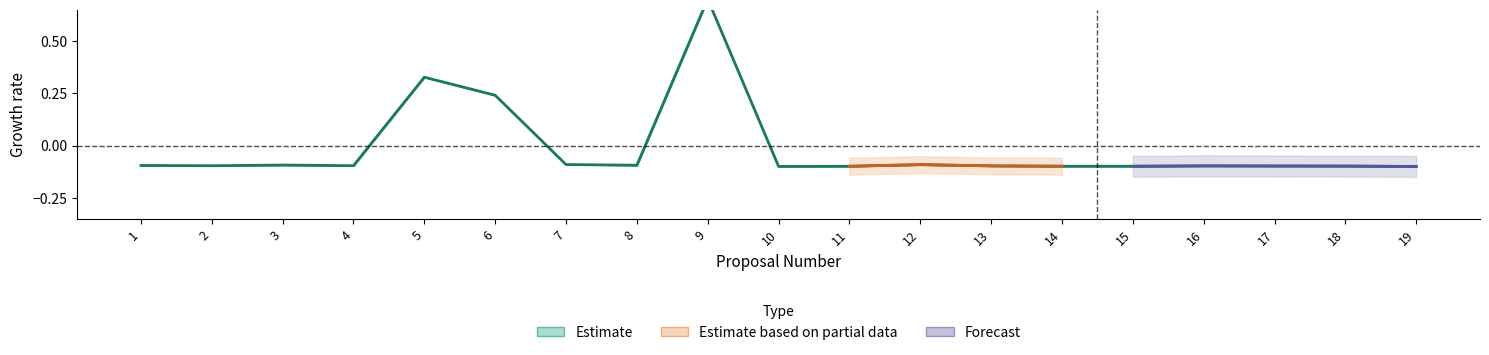

Reading left to right, transcribe all the data shown in this chart.

-0.1	-0.1	-0.1	-0.1	0.3	0.2	-0.1	-0.1	0.7	-0.1	-0.1	-0.1	-0.1	-0.1	-0.1	-0.1	-0.1	-0.1	-0.1